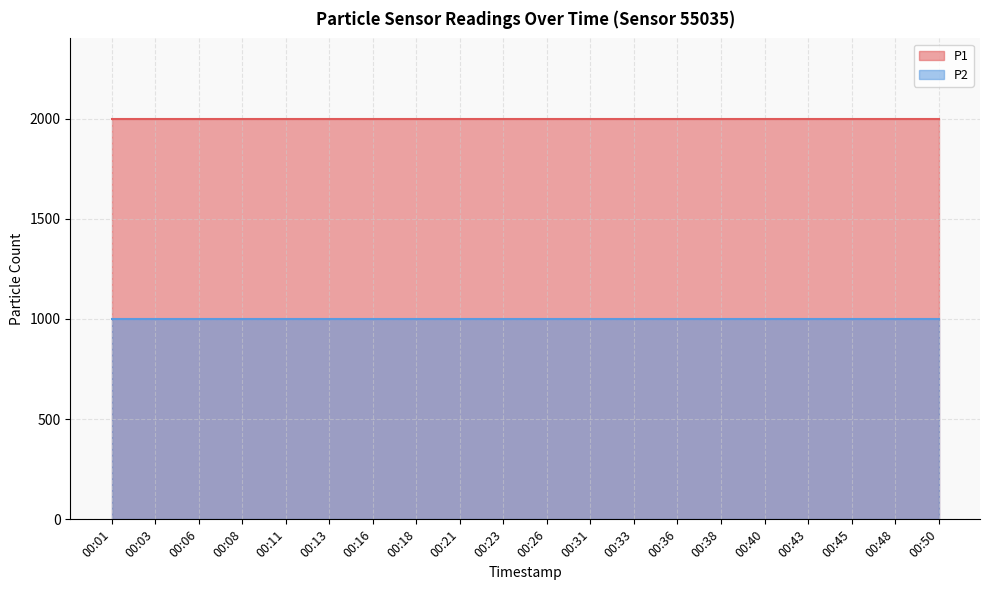

Is it true that P2 equals 1531.0 at 00:26?

False